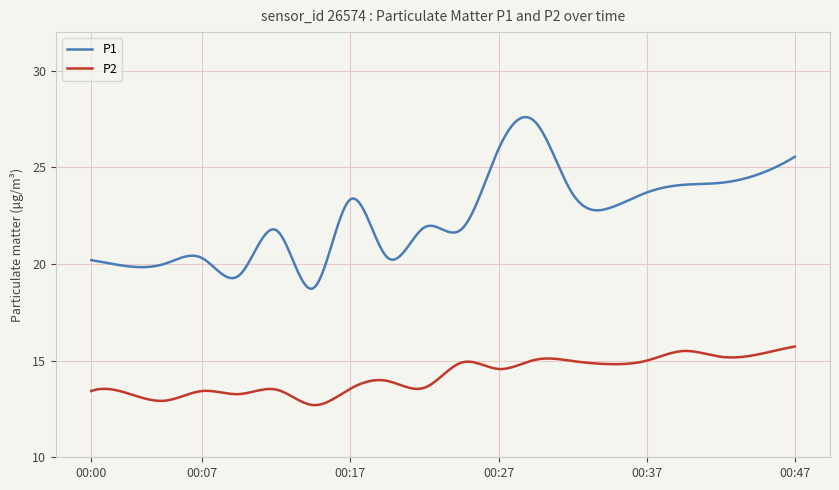

Which series has the largest total across all categories?

P1